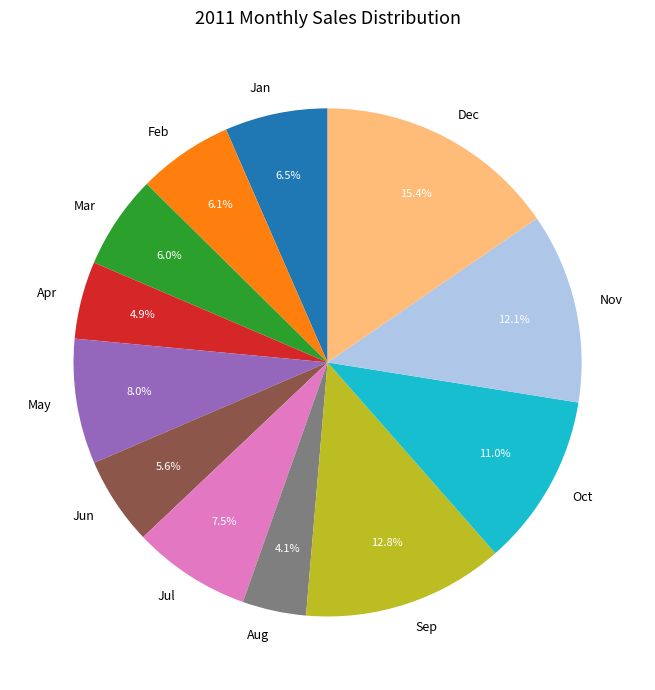

What is the ratio of the value at Sep to the value at May?

1.6